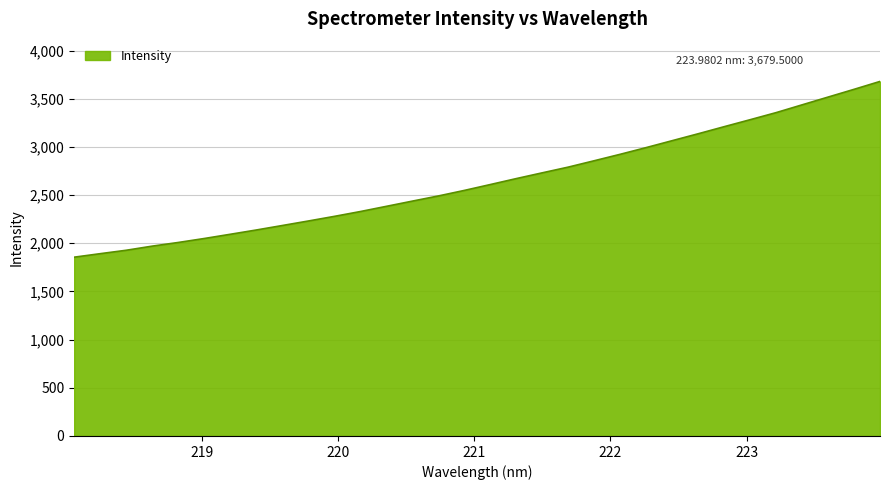

What is the difference between the maximum and minimum values?

1824.0